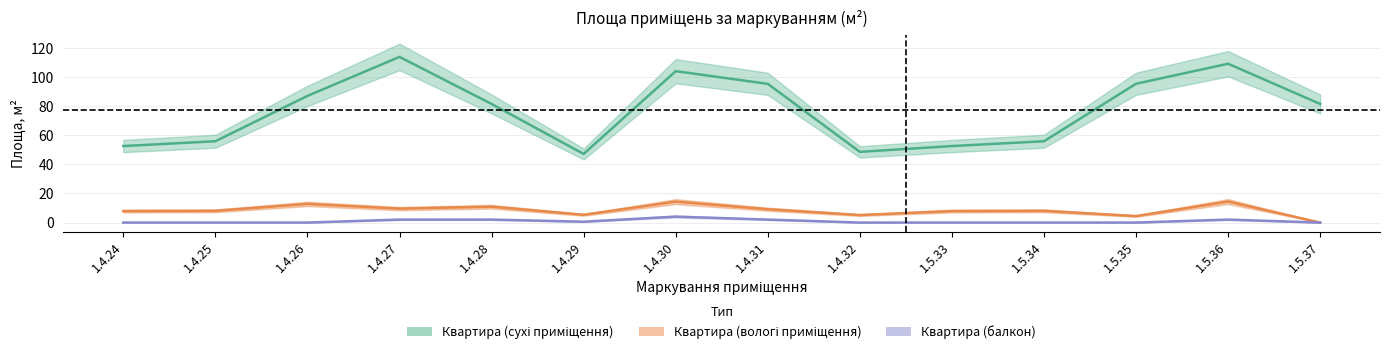

How many categories are shown in the chart?

14